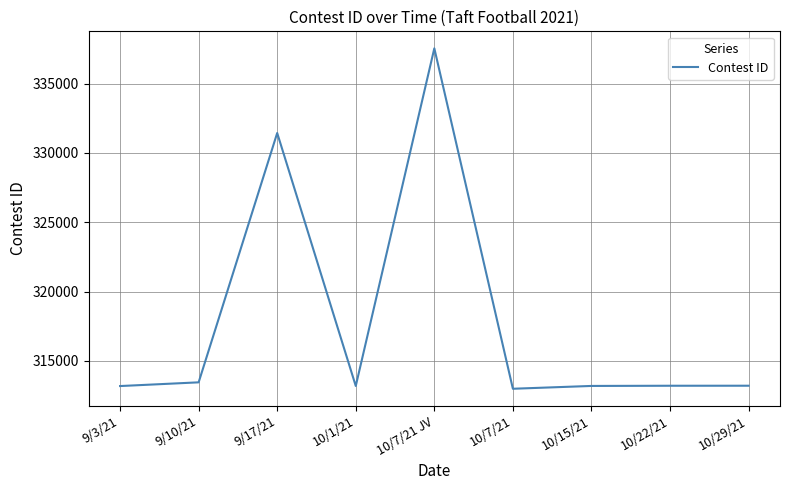

True or false: the data has more than 0 interior local peaks.

True